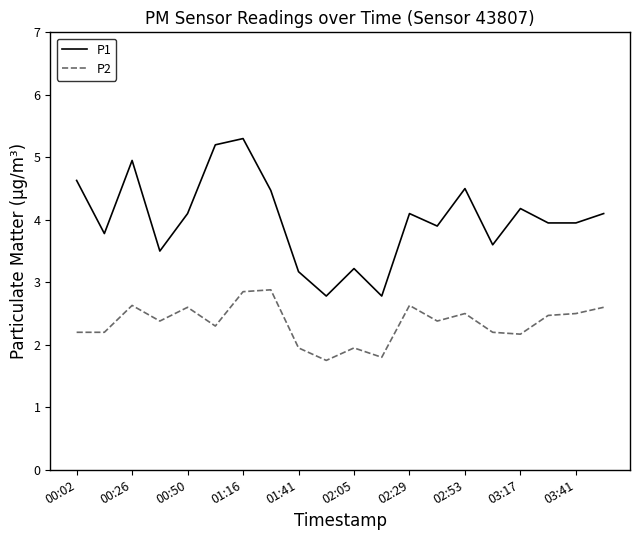

List the series in order of their overall mean, lowest first.

P2, P1